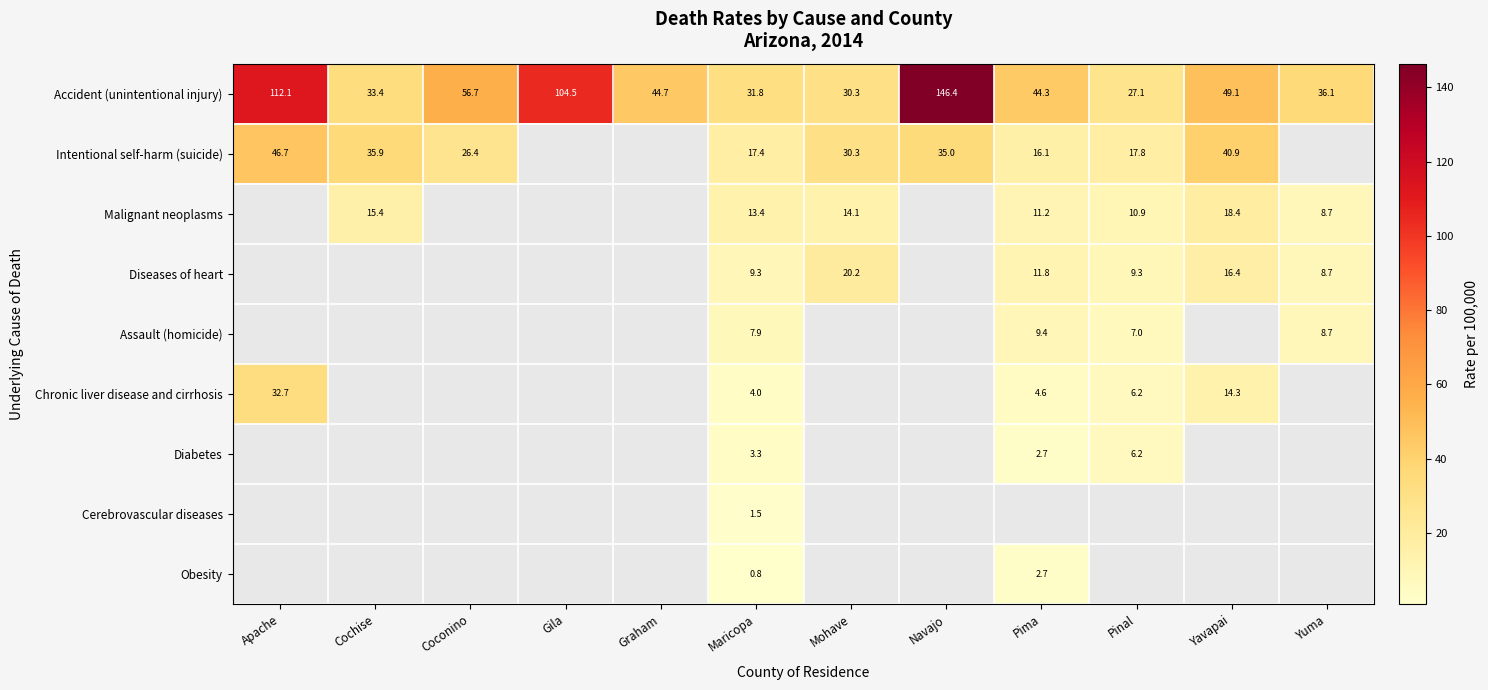

At which label does Accident (unintentional injury) first exceed 44?

Apache